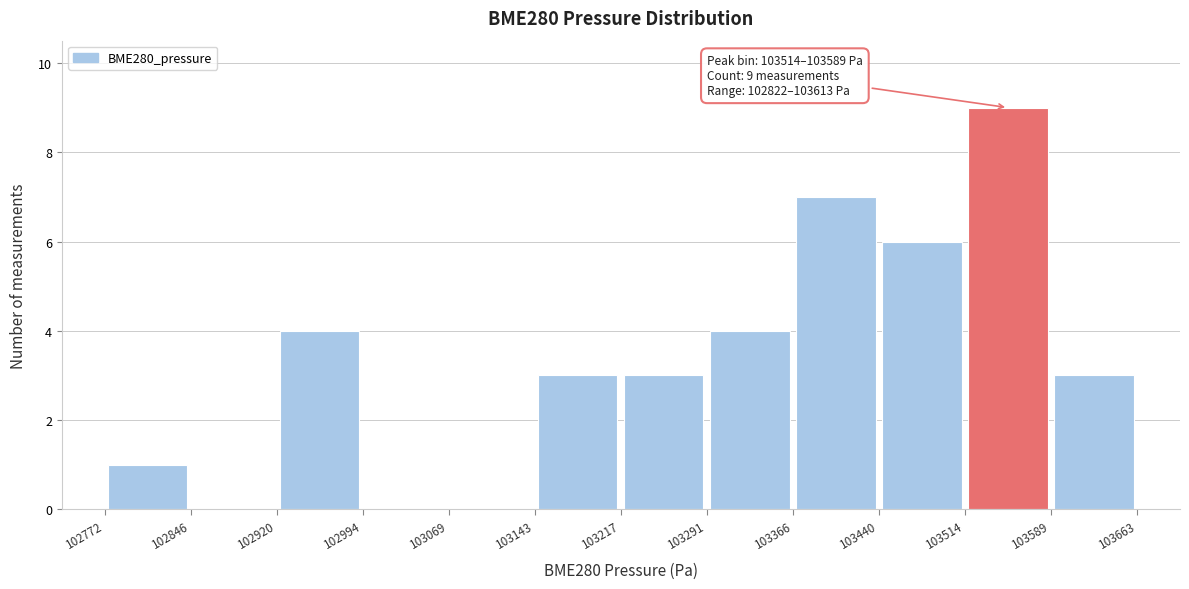

Over which range of the x-axis is the bar tallest?

103514 to 103589